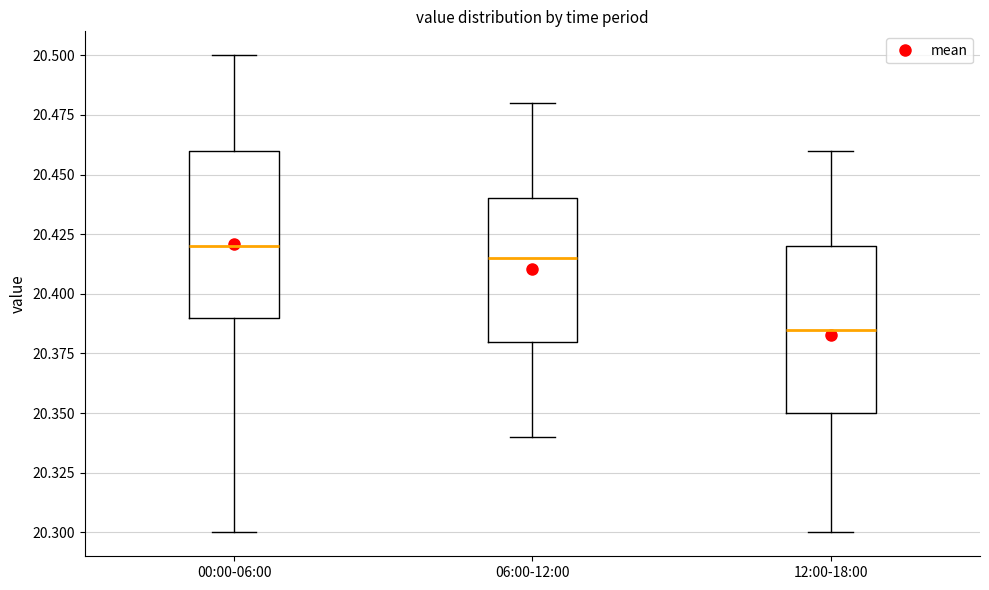

Reading left to right, transcribe this box plot: for each box, give where its median line is, the range the box spans, and where its two whiskers end, as read against the y-axis. The values are not printed on the chart, so give them approximately, as read against the axis.

00:00-06:00: median 20.420, box 20.390 to 20.460, whiskers 20.300 to 20.500
06:00-12:00: median 20.415, box 20.380 to 20.440, whiskers 20.340 to 20.480
12:00-18:00: median 20.385, box 20.350 to 20.420, whiskers 20.300 to 20.460